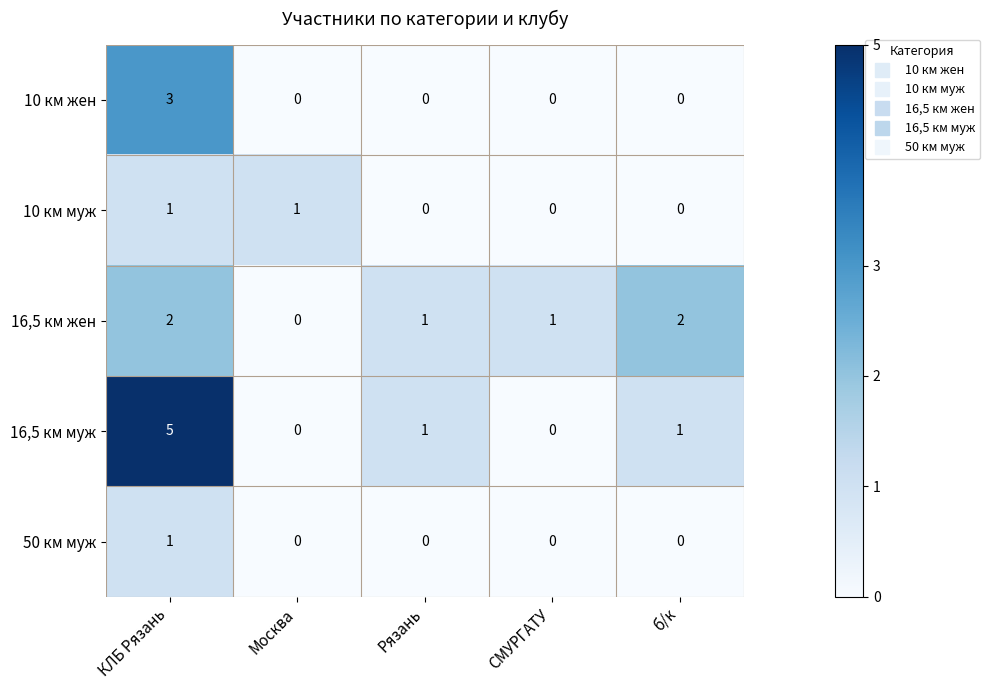

Is it true that 16,5 км муж equals 5 at КЛБ Рязань?

True